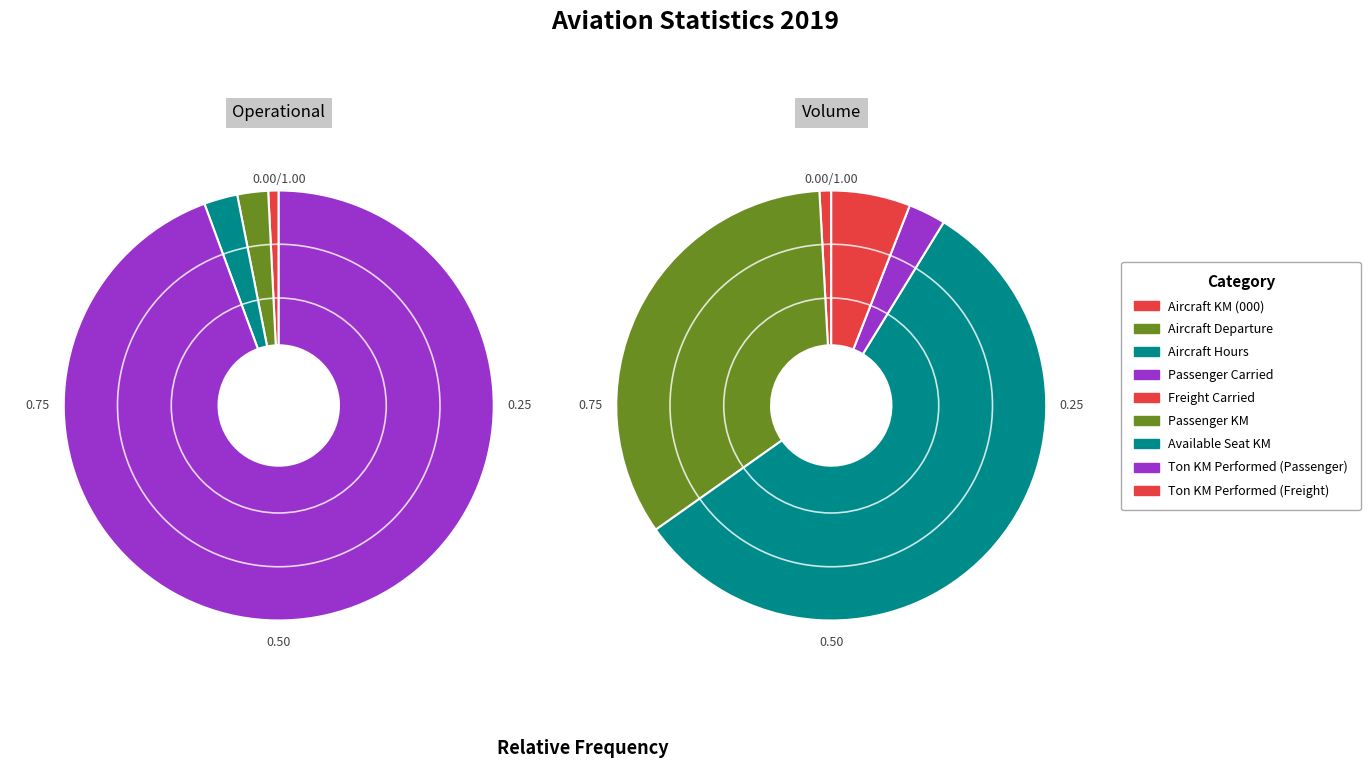

The Aircraft Hours slice represents 11% of the pie. True or false?

False